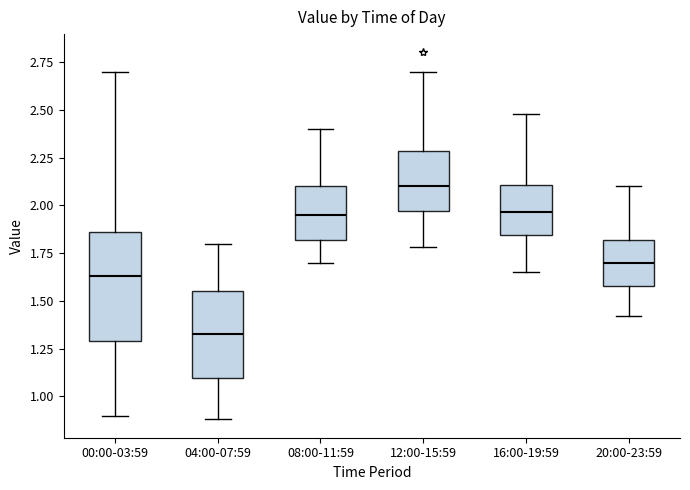

Reading left to right, read every box against the y-axis: the position of its median line, the range the box covers, and the ends of its whiskers. The values are not printed on the chart, so give them approximately, as read against the axis.

00:00-03:59: median 1.65, box 1.30 to 1.85, whiskers 0.90 to 2.70
04:00-07:59: median 1.35, box 1.10 to 1.55, whiskers 0.90 to 1.80
08:00-11:59: median 1.95, box 1.80 to 2.10, whiskers 1.70 to 2.40
12:00-15:59: median 2.10, box 1.95 to 2.30, whiskers 1.80 to 2.70
16:00-19:59: median 1.95, box 1.85 to 2.10, whiskers 1.65 to 2.50
20:00-23:59: median 1.70, box 1.60 to 1.80, whiskers 1.40 to 2.10